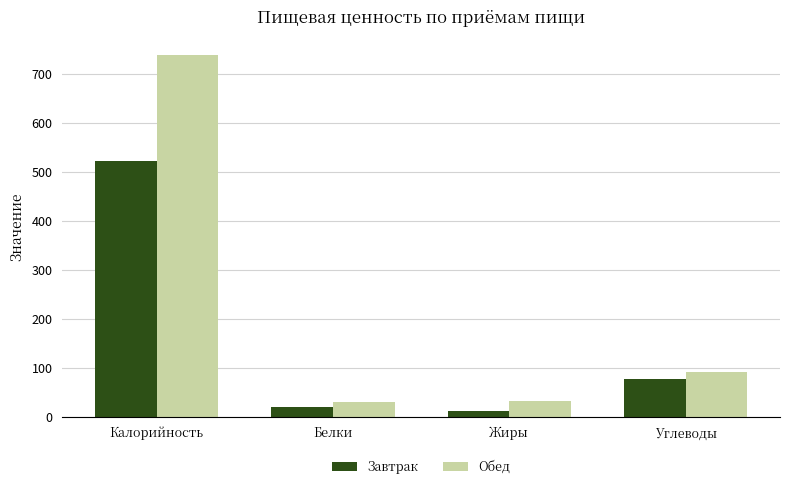

What is the difference between the maximum and minimum values in the Обед series?

707